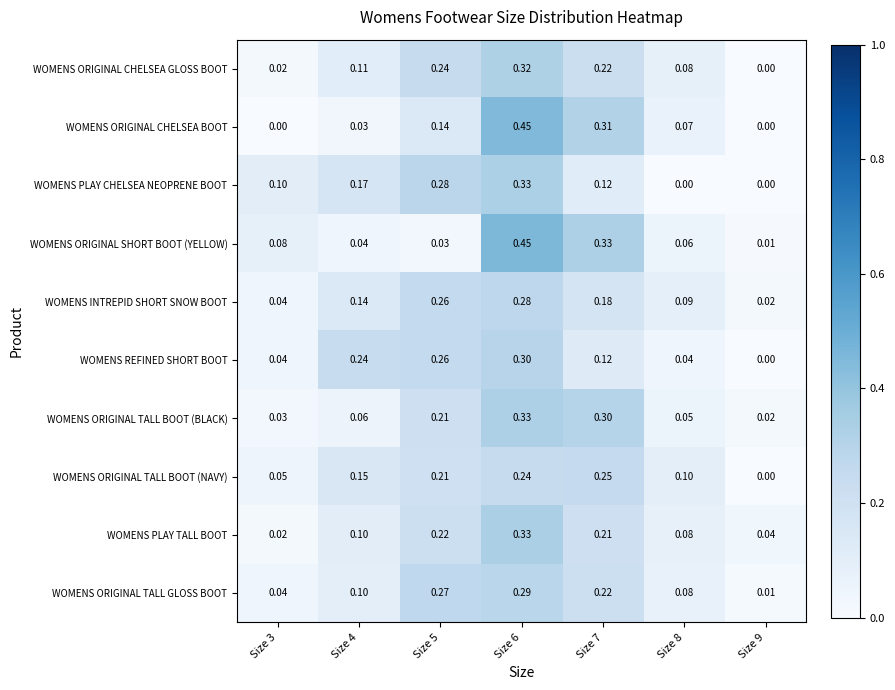

Which series has the largest range (max minus min)?

WOMENS ORIGINAL CHELSEA BOOT